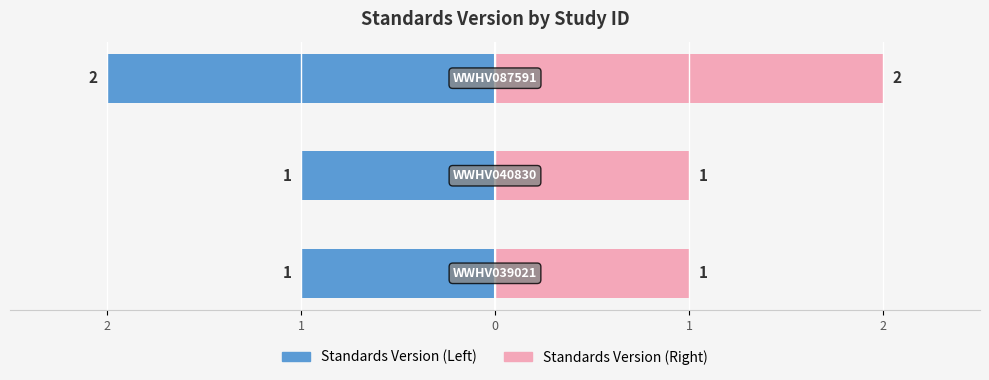

The Standards Version (Right) series shows 1 at 1. True or false?

True